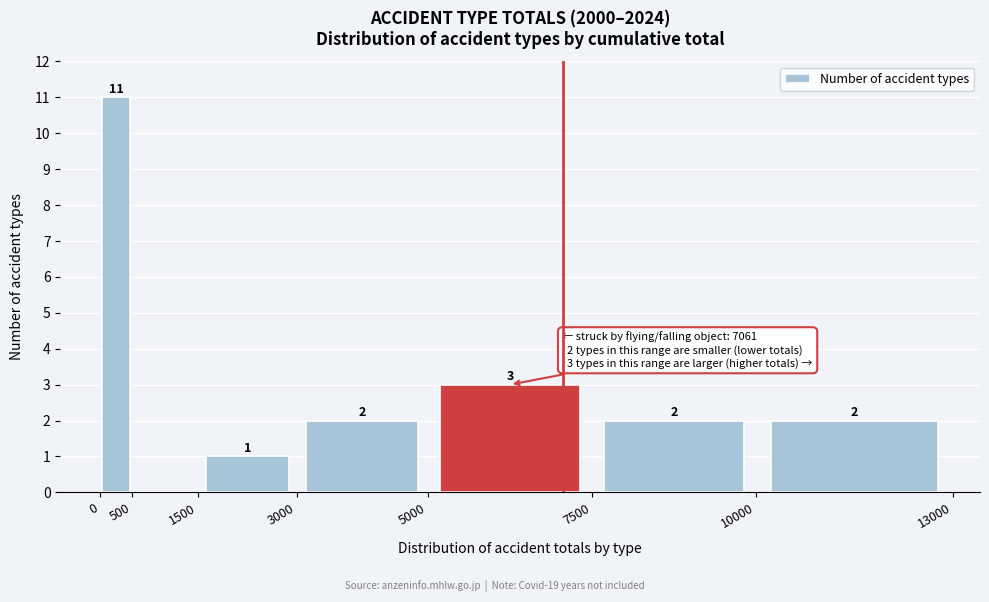

Which range on the x-axis has the tallest bar?

0 to 500